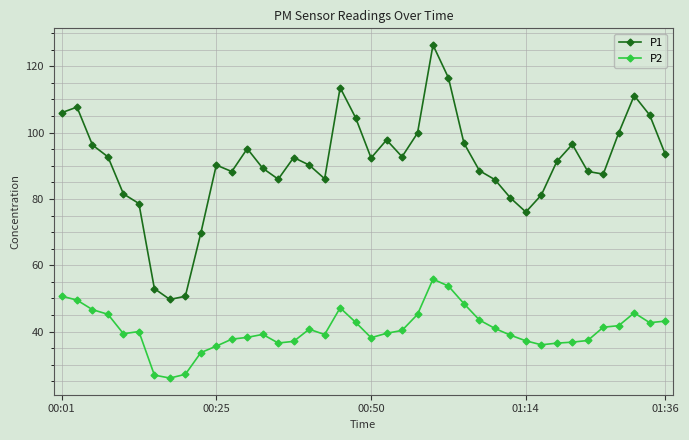

What is the value of the P2 point at the 28th from the left?

43.5